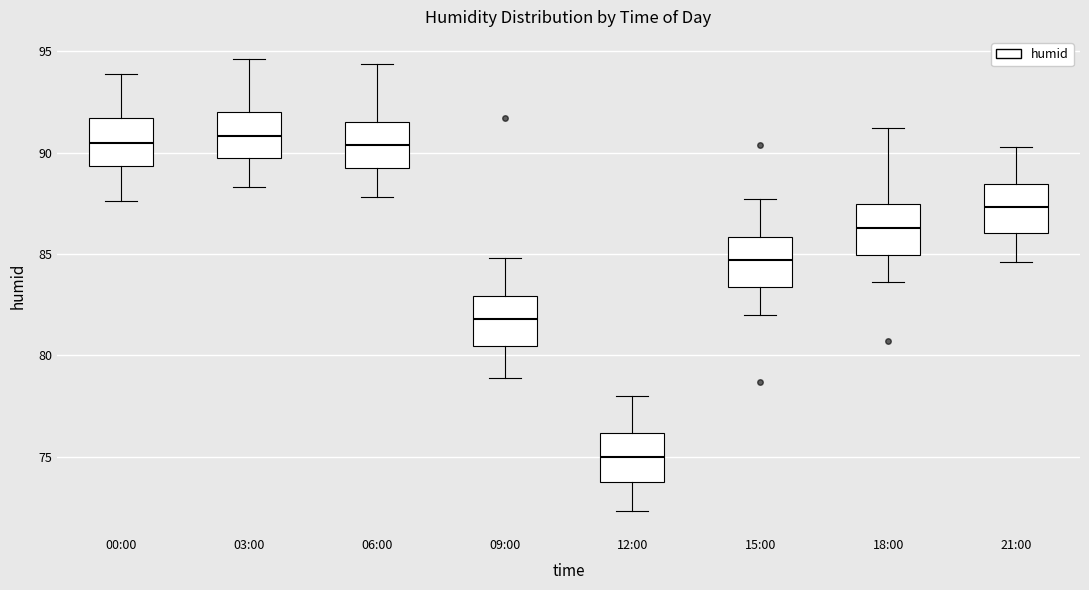

Where does the median line of the box for 06:00 sit on the y-axis? The values are not printed on the chart, so give them approximately, as read against the axis.

90.5